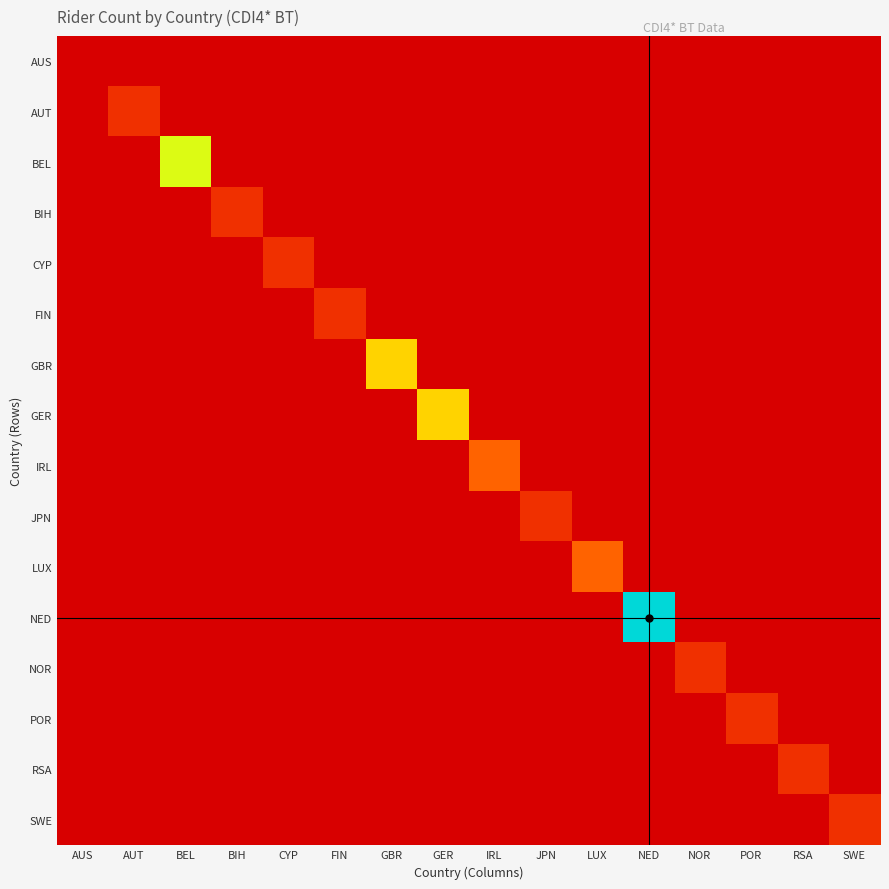

Reading left to right, extract all data points from this chart.

AUS: AUS=0	AUT=0	BEL=0	BIH=0	CYP=0	FIN=0	GBR=0	GER=0	IRL=0	JPN=0	LUX=0	NED=0	NOR=0	POR=0	RSA=0	SWE=0
AUT: AUS=0	AUT=1	BEL=0	BIH=0	CYP=0	FIN=0	GBR=0	GER=0	IRL=0	JPN=0	LUX=0	NED=0	NOR=0	POR=0	RSA=0	SWE=0
BEL: AUS=0	AUT=0	BEL=5	BIH=0	CYP=0	FIN=0	GBR=0	GER=0	IRL=0	JPN=0	LUX=0	NED=0	NOR=0	POR=0	RSA=0	SWE=0
BIH: AUS=0	AUT=0	BEL=0	BIH=1	CYP=0	FIN=0	GBR=0	GER=0	IRL=0	JPN=0	LUX=0	NED=0	NOR=0	POR=0	RSA=0	SWE=0
CYP: AUS=0	AUT=0	BEL=0	BIH=0	CYP=1	FIN=0	GBR=0	GER=0	IRL=0	JPN=0	LUX=0	NED=0	NOR=0	POR=0	RSA=0	SWE=0
FIN: AUS=0	AUT=0	BEL=0	BIH=0	CYP=0	FIN=1	GBR=0	GER=0	IRL=0	JPN=0	LUX=0	NED=0	NOR=0	POR=0	RSA=0	SWE=0
GBR: AUS=0	AUT=0	BEL=0	BIH=0	CYP=0	FIN=0	GBR=4	GER=0	IRL=0	JPN=0	LUX=0	NED=0	NOR=0	POR=0	RSA=0	SWE=0
GER: AUS=0	AUT=0	BEL=0	BIH=0	CYP=0	FIN=0	GBR=0	GER=4	IRL=0	JPN=0	LUX=0	NED=0	NOR=0	POR=0	RSA=0	SWE=0
IRL: AUS=0	AUT=0	BEL=0	BIH=0	CYP=0	FIN=0	GBR=0	GER=0	IRL=2	JPN=0	LUX=0	NED=0	NOR=0	POR=0	RSA=0	SWE=0
JPN: AUS=0	AUT=0	BEL=0	BIH=0	CYP=0	FIN=0	GBR=0	GER=0	IRL=0	JPN=1	LUX=0	NED=0	NOR=0	POR=0	RSA=0	SWE=0
LUX: AUS=0	AUT=0	BEL=0	BIH=0	CYP=0	FIN=0	GBR=0	GER=0	IRL=0	JPN=0	LUX=2	NED=0	NOR=0	POR=0	RSA=0	SWE=0
NED: AUS=0	AUT=0	BEL=0	BIH=0	CYP=0	FIN=0	GBR=0	GER=0	IRL=0	JPN=0	LUX=0	NED=8	NOR=0	POR=0	RSA=0	SWE=0
NOR: AUS=0	AUT=0	BEL=0	BIH=0	CYP=0	FIN=0	GBR=0	GER=0	IRL=0	JPN=0	LUX=0	NED=0	NOR=1	POR=0	RSA=0	SWE=0
POR: AUS=0	AUT=0	BEL=0	BIH=0	CYP=0	FIN=0	GBR=0	GER=0	IRL=0	JPN=0	LUX=0	NED=0	NOR=0	POR=1	RSA=0	SWE=0
RSA: AUS=0	AUT=0	BEL=0	BIH=0	CYP=0	FIN=0	GBR=0	GER=0	IRL=0	JPN=0	LUX=0	NED=0	NOR=0	POR=0	RSA=1	SWE=0
SWE: AUS=0	AUT=0	BEL=0	BIH=0	CYP=0	FIN=0	GBR=0	GER=0	IRL=0	JPN=0	LUX=0	NED=0	NOR=0	POR=0	RSA=0	SWE=1